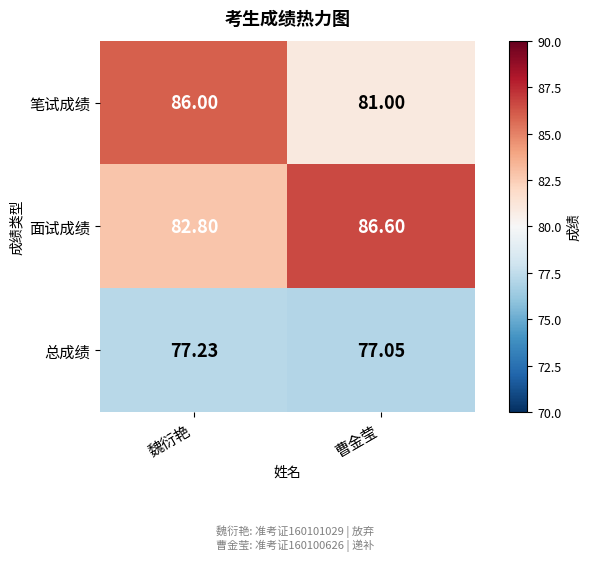

At which category is the sum across all series the highest?

魏衍艳